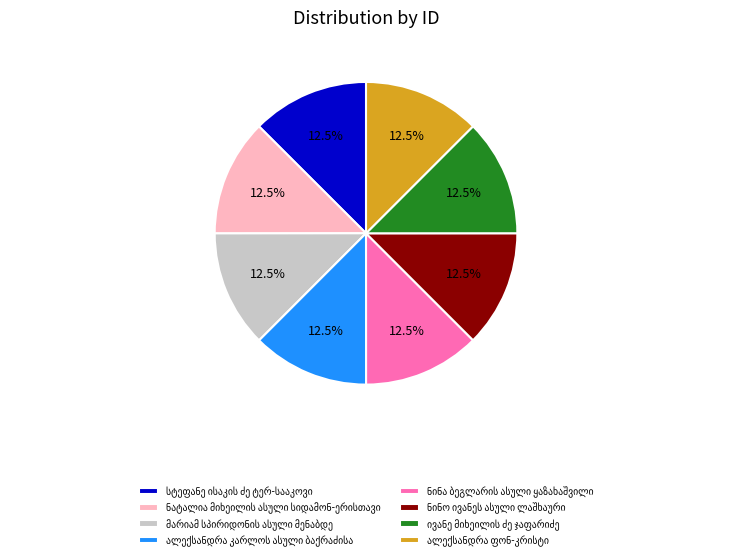

Is there a majority slice in this chart?

No